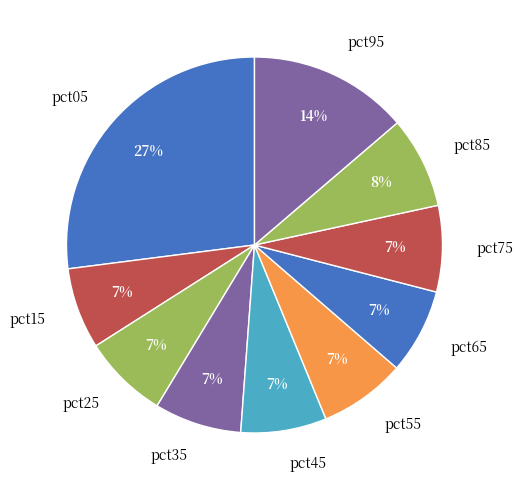

Do pct95 and pct25 together represent more than half of the pie?

No